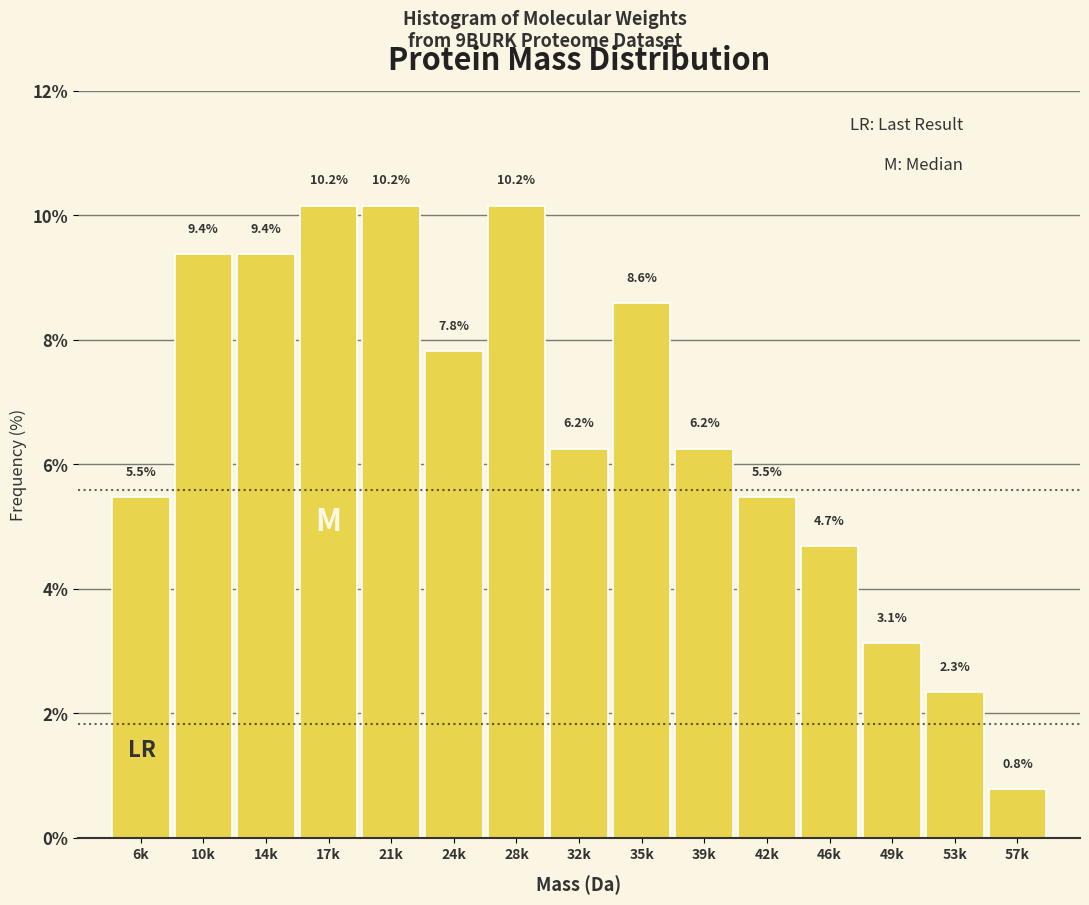

What is the greatest value displayed?

10.2